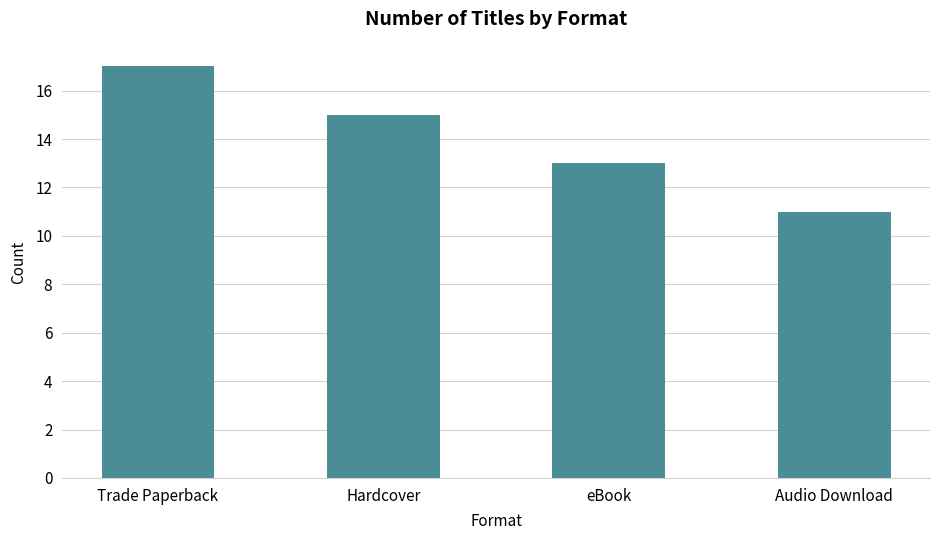

What is the greatest value displayed?

17